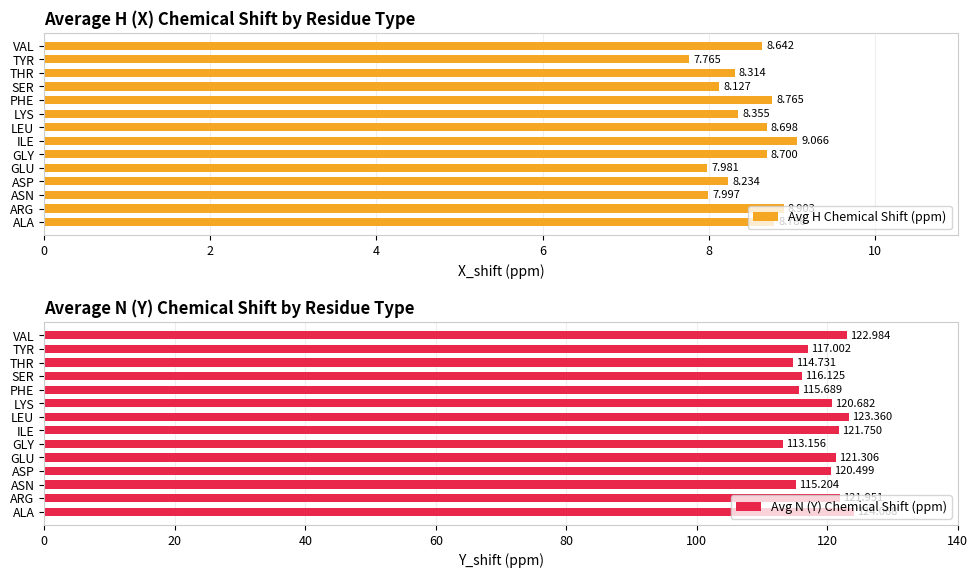

Rank the categories by Avg H Chemical Shift (ppm) value from highest to lowest.

ILE, ARG, ALA, PHE, GLY, LEU, VAL, LYS, THR, ASP, SER, ASN, GLU, TYR